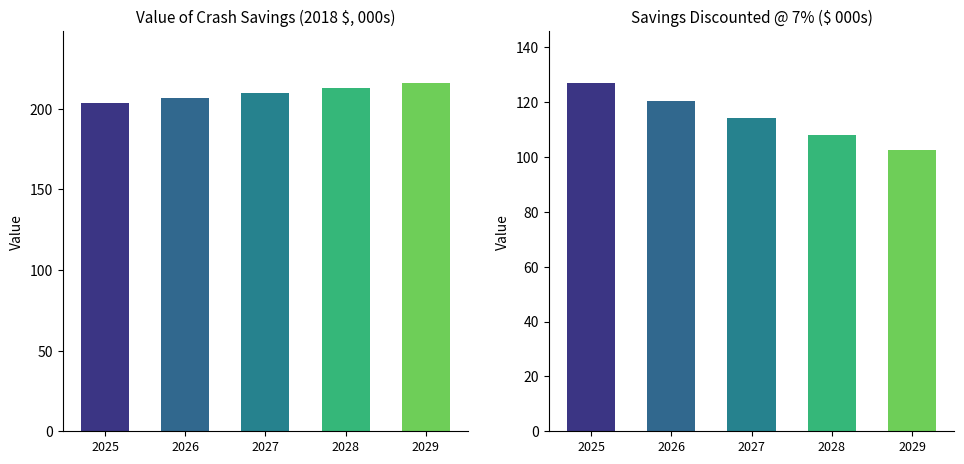

What is the sum of all Value of Crash Savings values?

1048.2